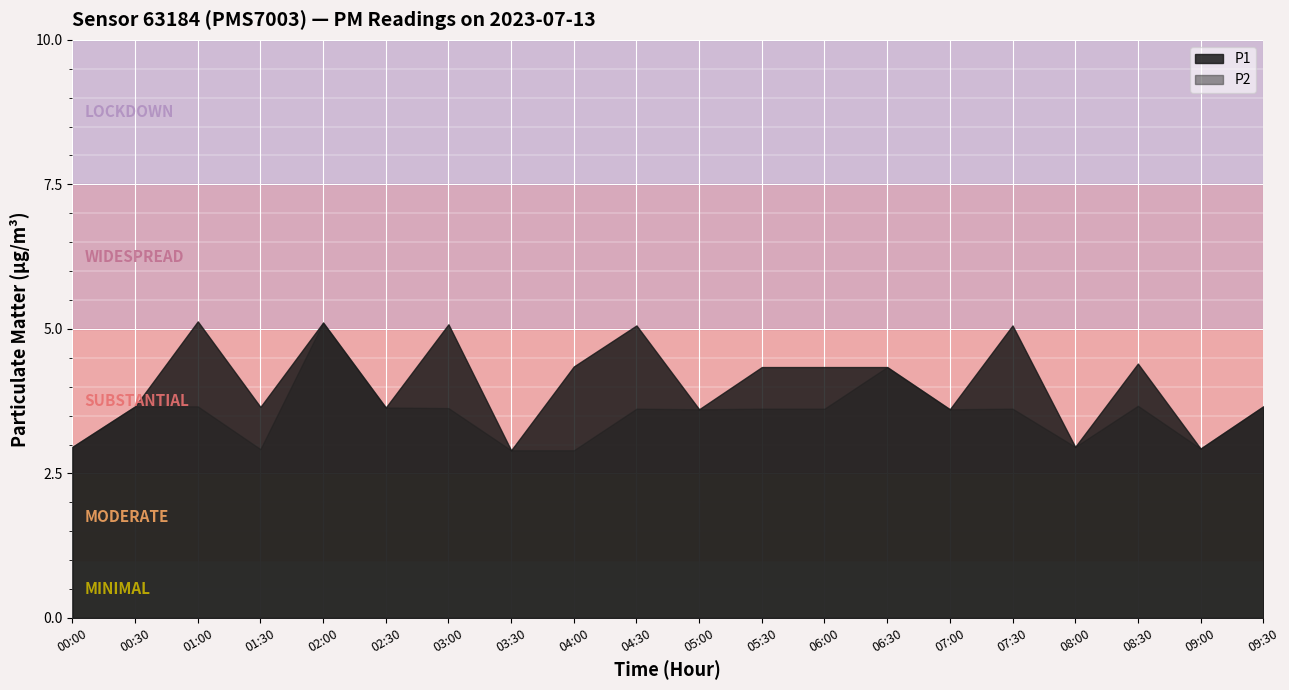

True or false: P2 has more than 2 points higher than both neighbors.

True